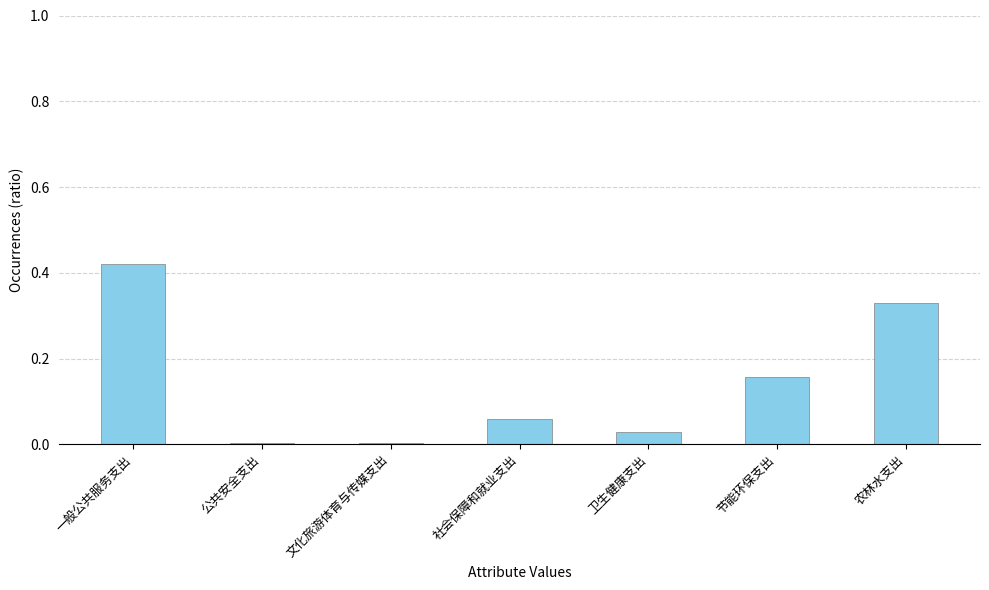

At which category does the chart reach its peak across all series?

一般公共服务支出